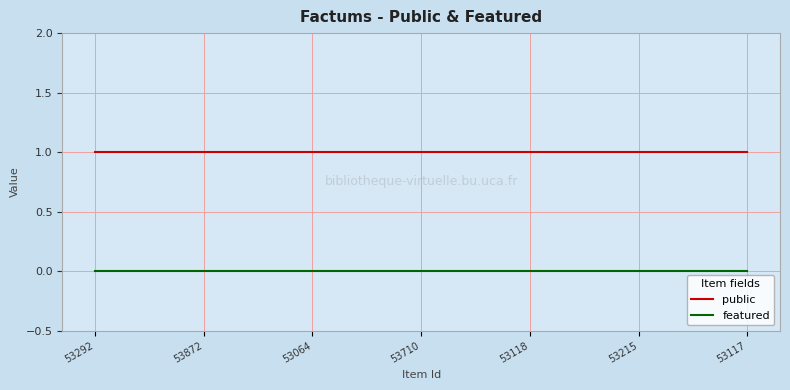

Which series has the largest total across all categories?

public